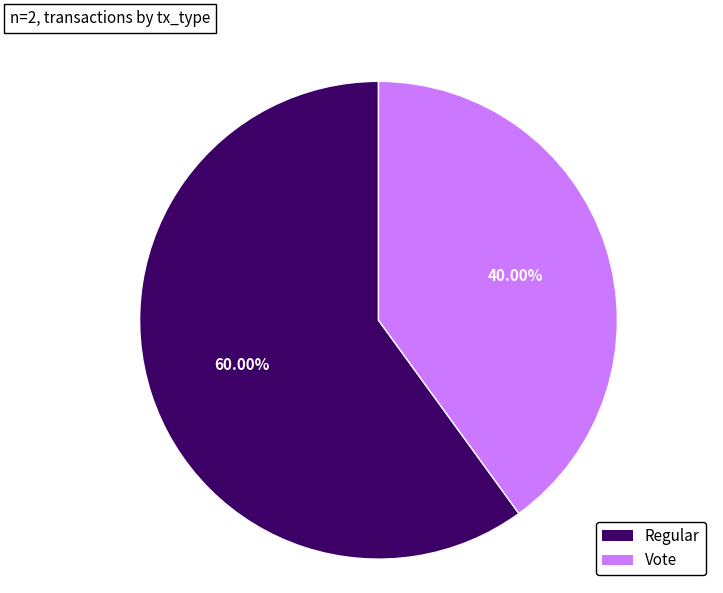

How many segments does this pie chart have?

2